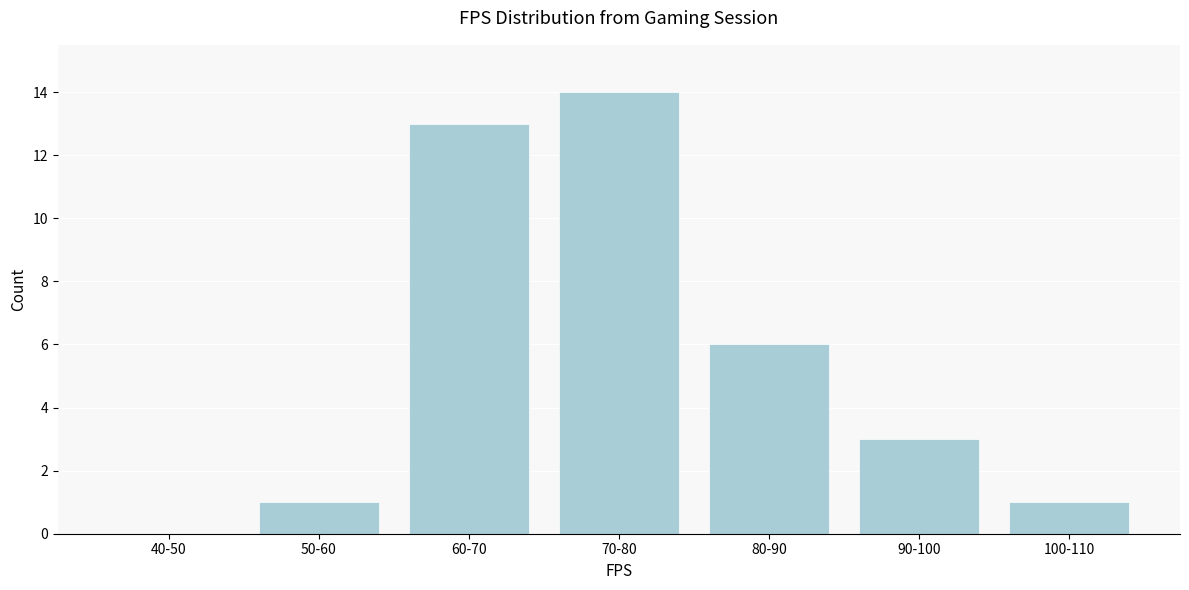

Reading left to right, what are all the values shown in this chart?

40-50=0	50-60=1	60-70=13	70-80=14	80-90=6	90-100=3	100-110=1